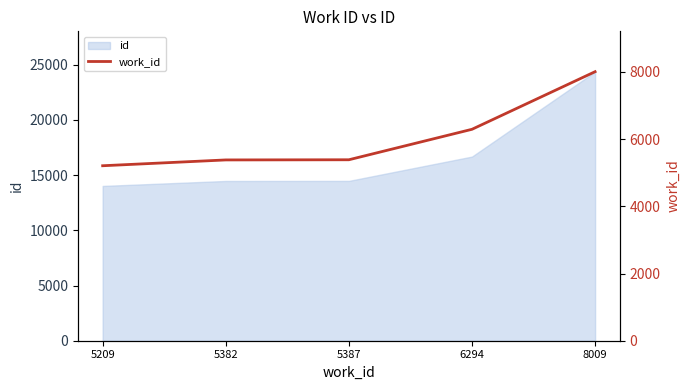

The chart shows a value of 13963 at 8009. True or false?

False